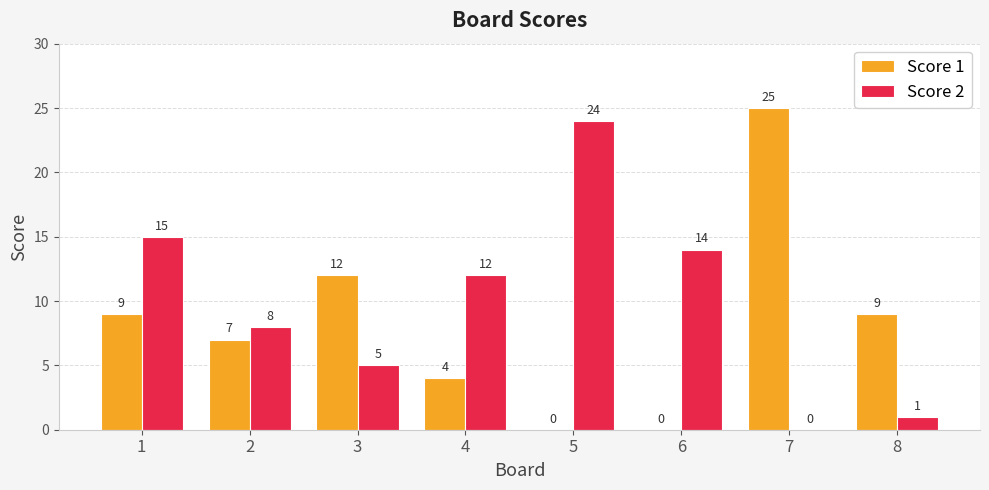

How many distinct data groups are displayed?

2